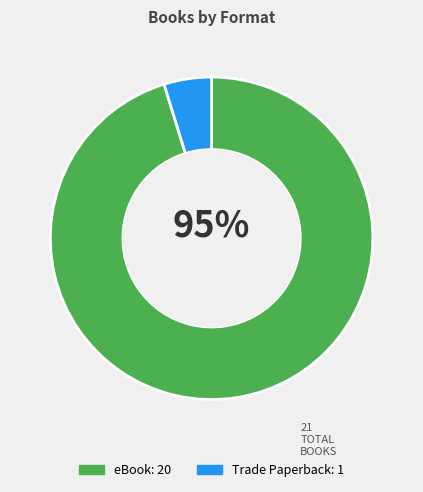

To the nearest percent, what is the difference between the Trade Paperback and eBook slice percentages?

90%